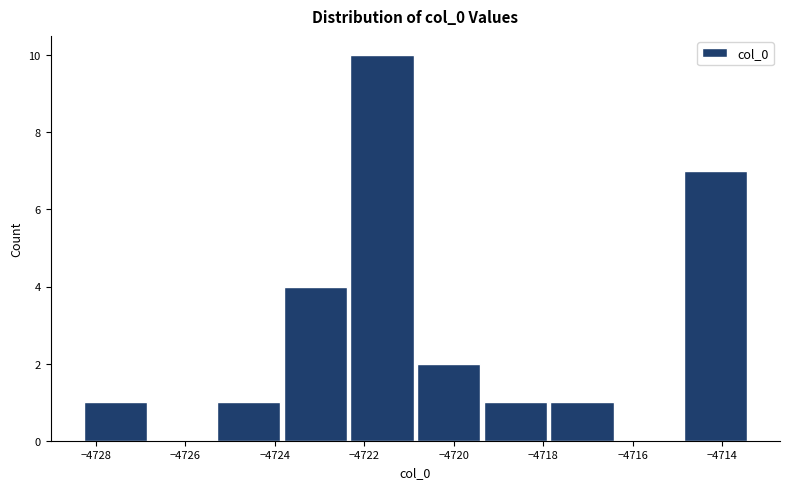

Reading left to right, transcribe this chart: for each bar, give the range it covers on the x-axis and its height. Neither the bar edges nor the heights are printed on the chart, so give them approximately, as read against the axes.

-4728.4 to -4726.8: 1
-4726.8 to -4725.4: 0
-4725.4 to -4723.8: 1
-4723.8 to -4722.4: 4
-4722.4 to -4720.8: 10
-4720.8 to -4719.4: 2
-4719.4 to -4717.8: 1
-4717.8 to -4716.4: 1
-4716.4 to -4715.0: 0
-4715.0 to -4713.4: 7